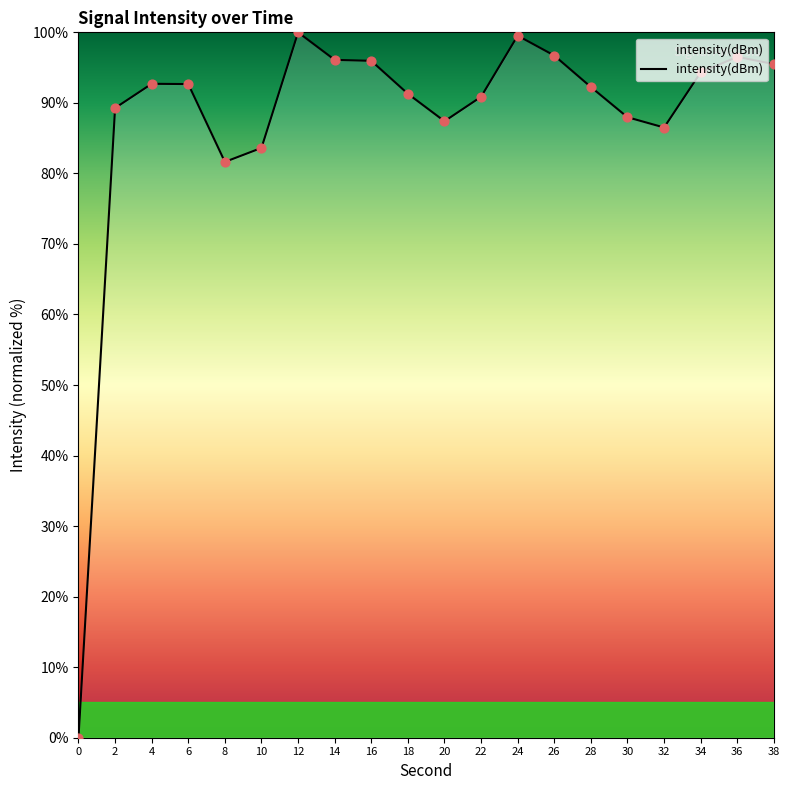

What is the change in value from 8 to 32?

+4.9